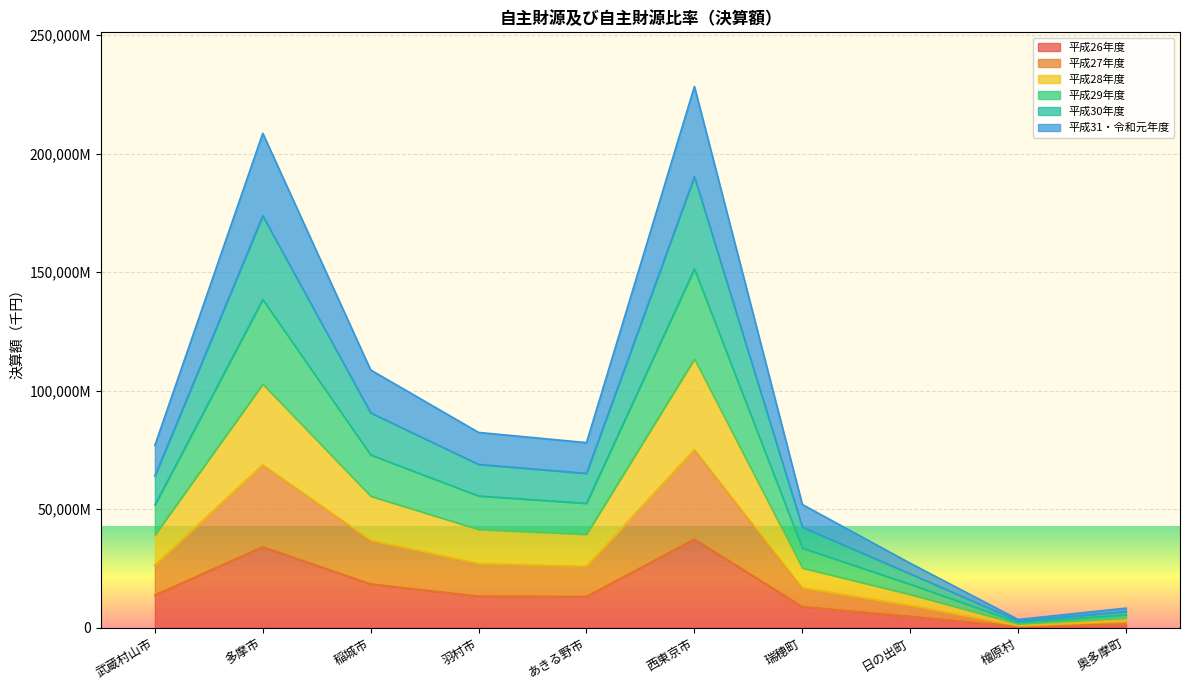

How many categories are shown in the chart?

10